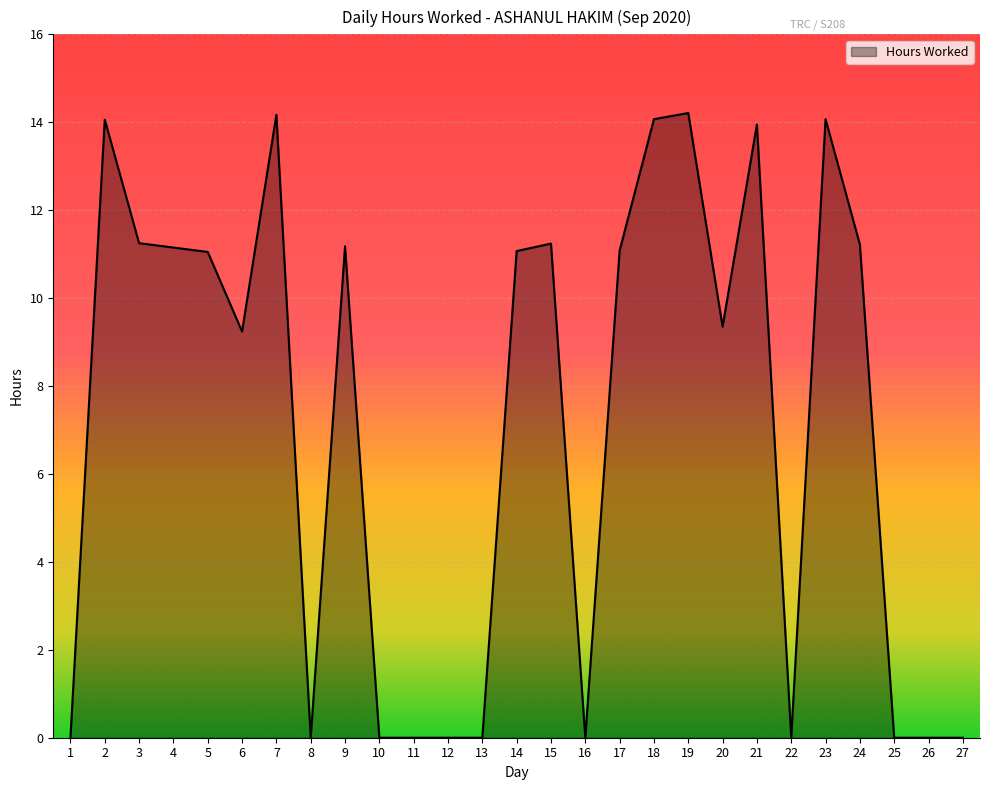

What is the ratio of the value at 3 to the value at 20?

1.2